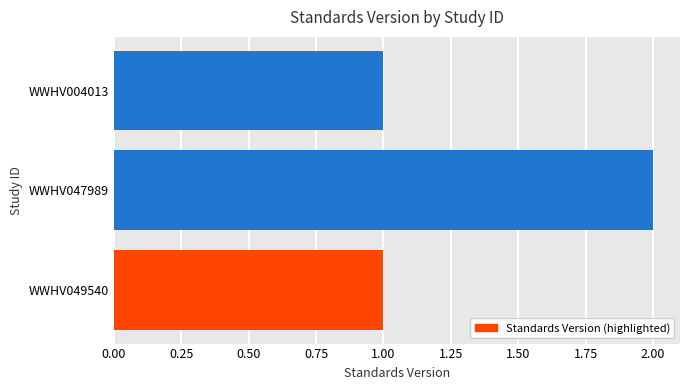

What is the ratio of the value at WWHV004013 to the value at WWHV047989?

0.5